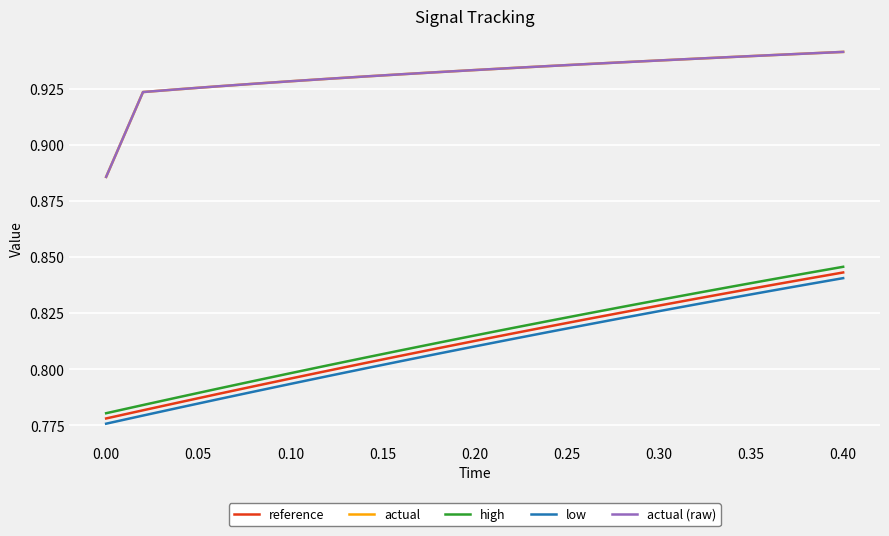

Which category has the lowest value in the high series?

0.00